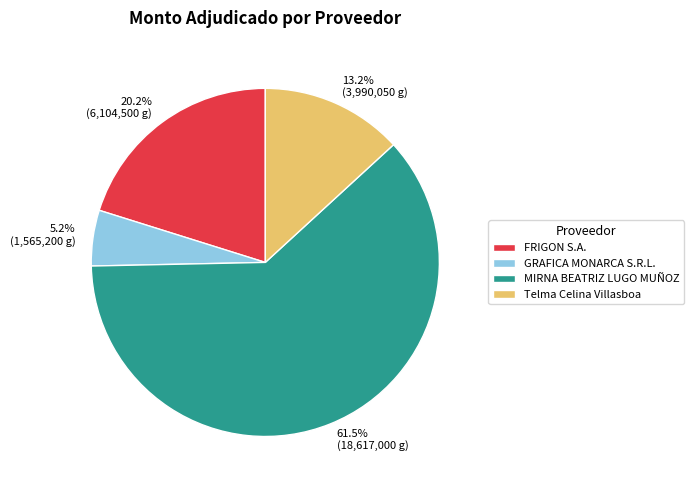

The Telma Celina Villasboa slice represents 4% of the pie. True or false?

False